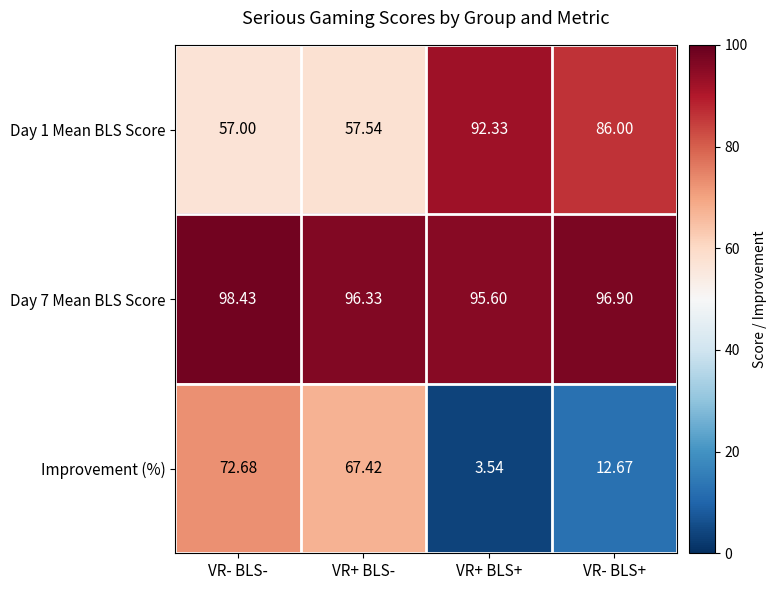

Rank the categories by Day 7 Mean BLS Score value from highest to lowest.

VR- BLS-, VR- BLS+, VR+ BLS-, VR+ BLS+